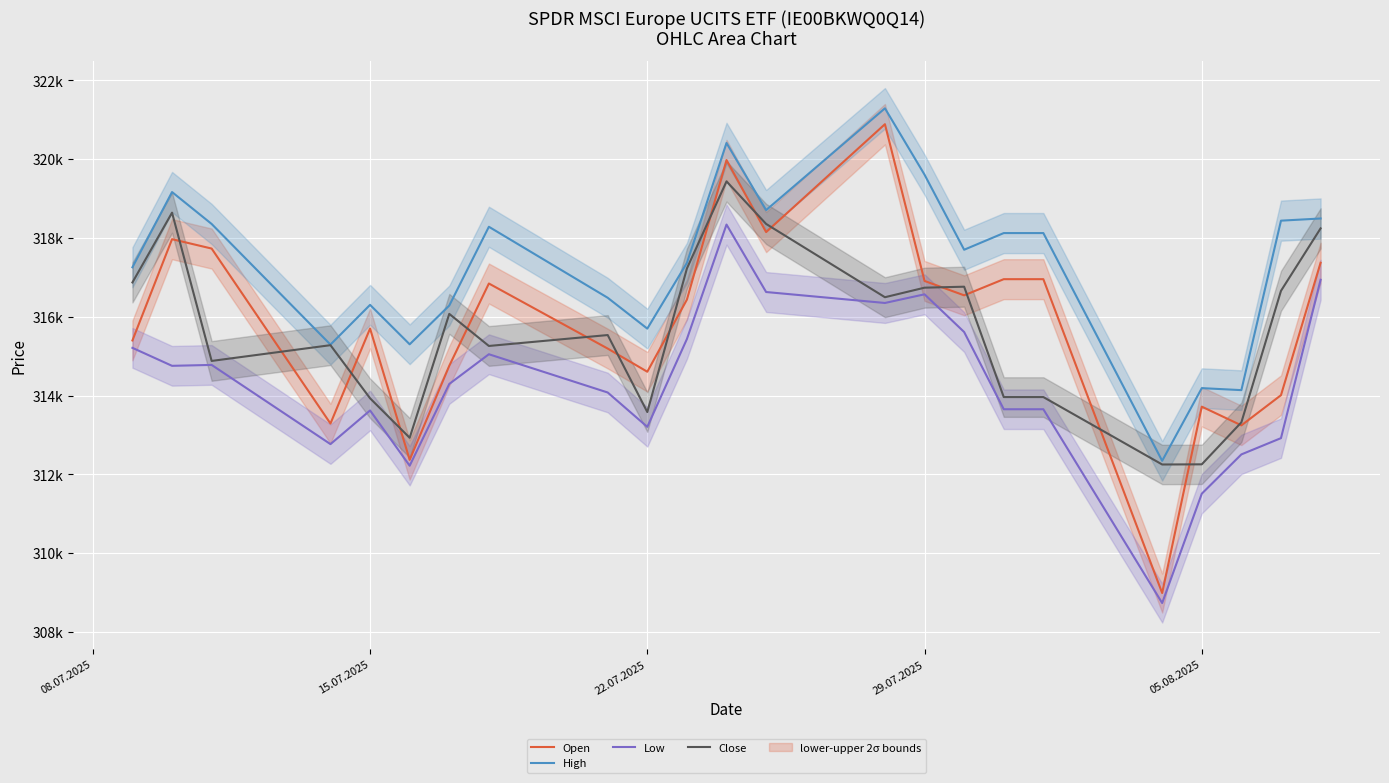

How many categories are shown in the chart?

23